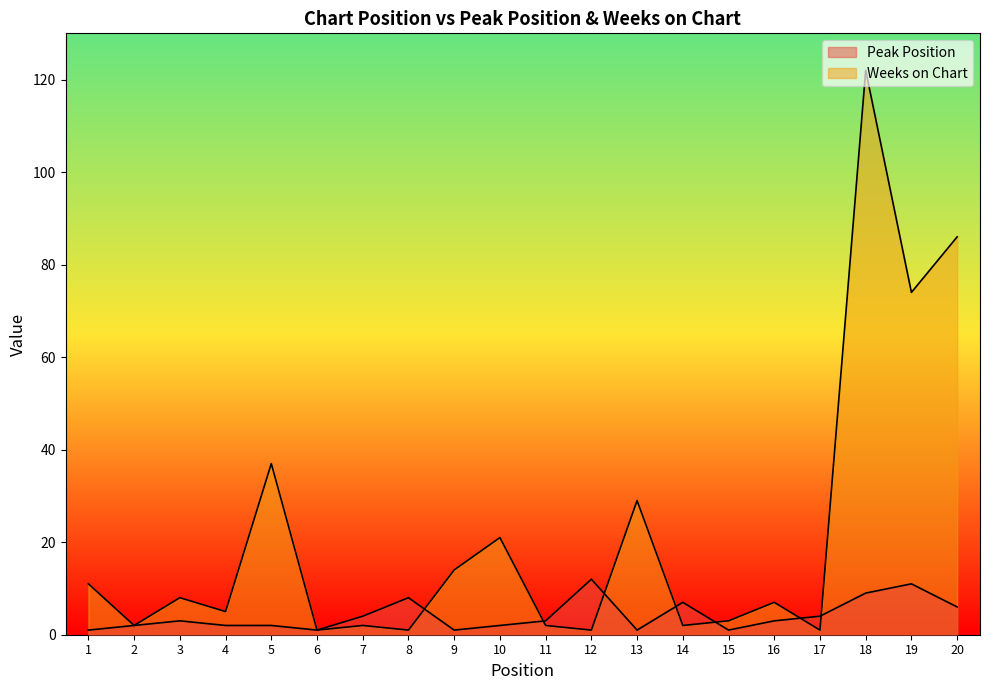

What is the total value across all series at 18?

131